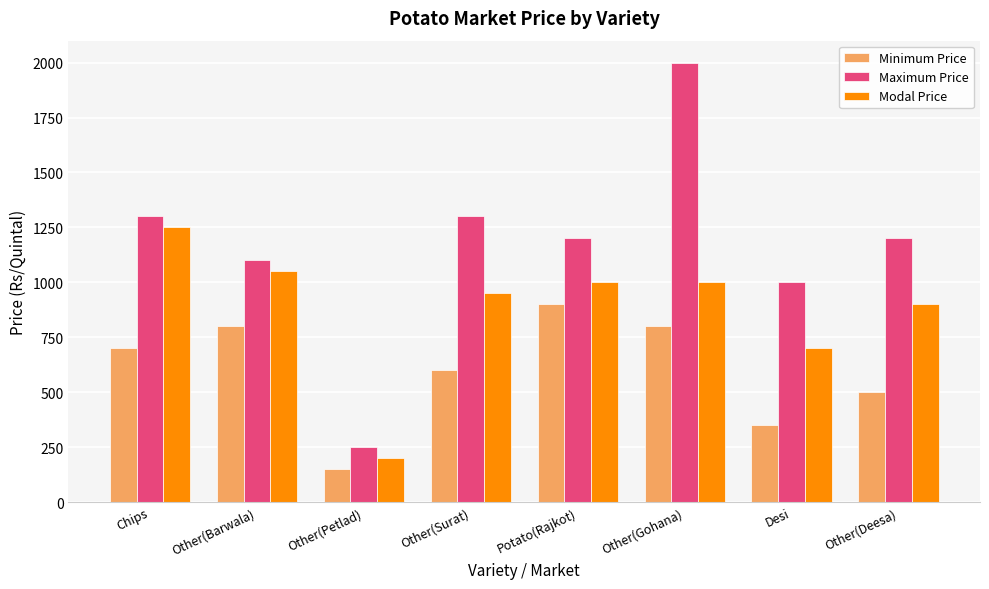

Which series has the widest spread of values?

Maximum Price